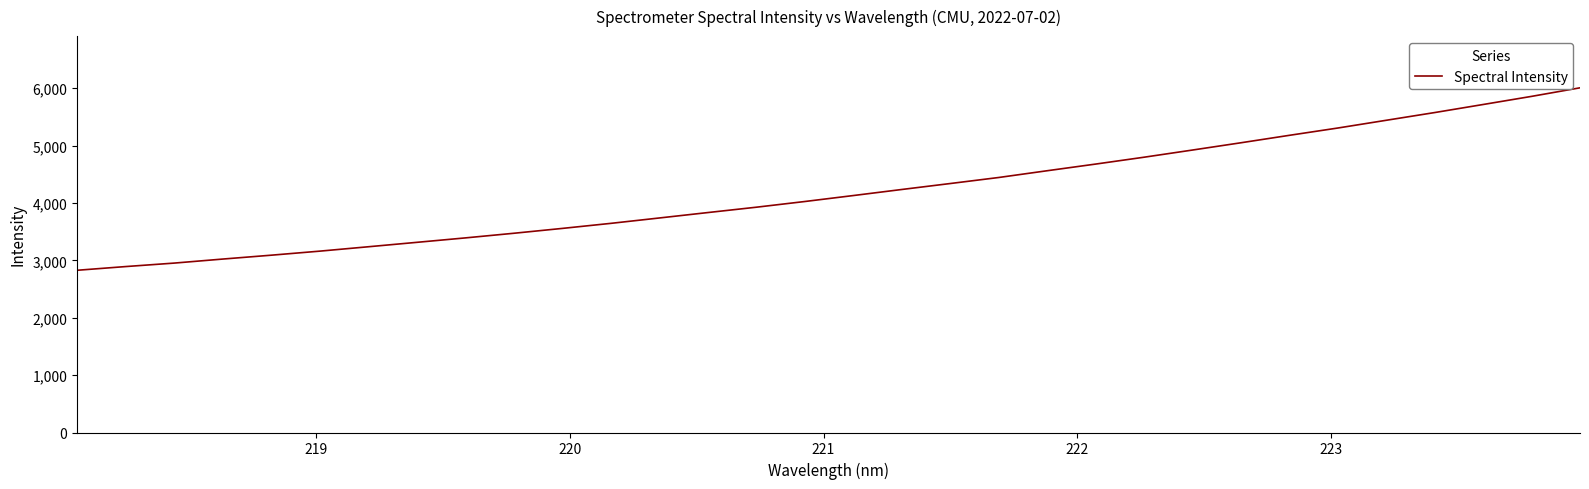

What is the greatest value displayed?

6007.8